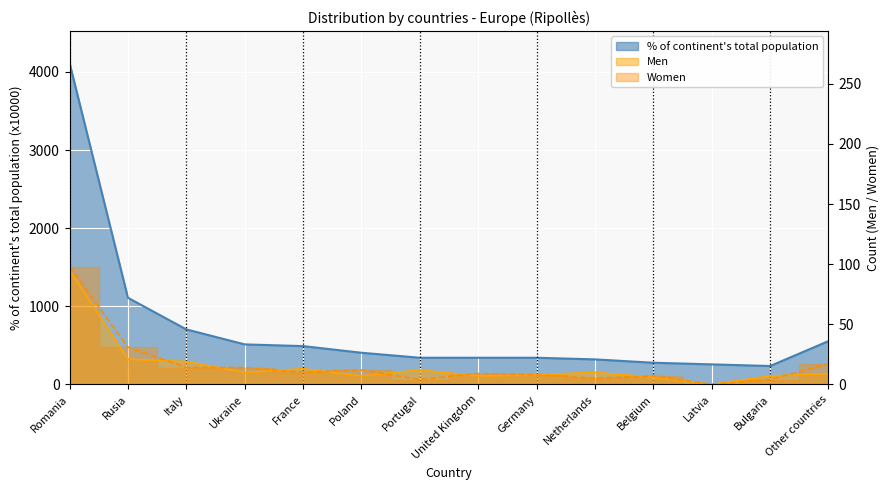

How many data points does each series have?

14